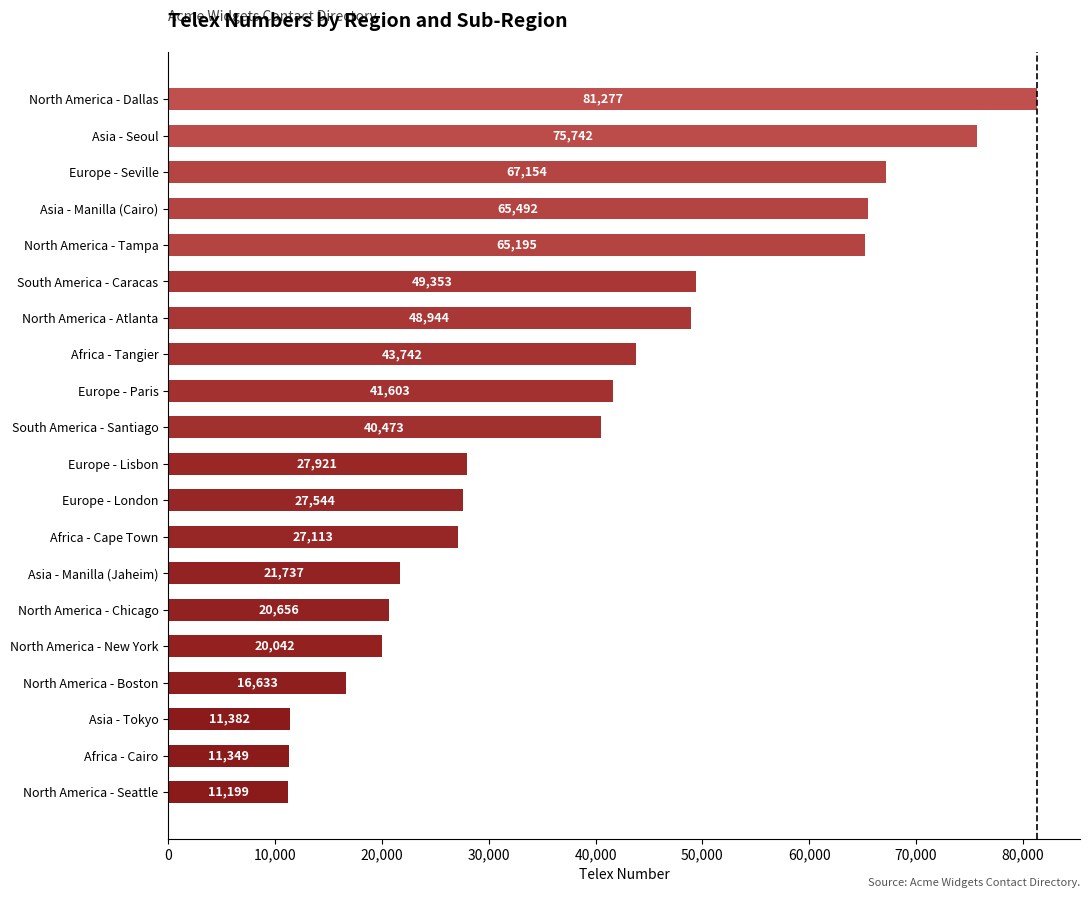

At which category does the chart reach its peak across all series?

North America - Dallas